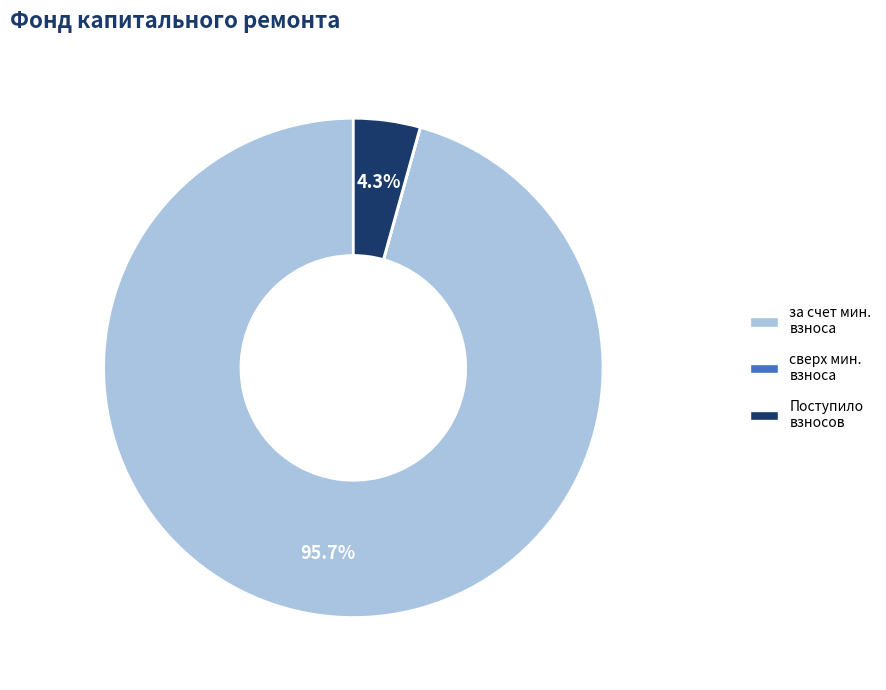

Is there a majority slice in this chart?

Yes